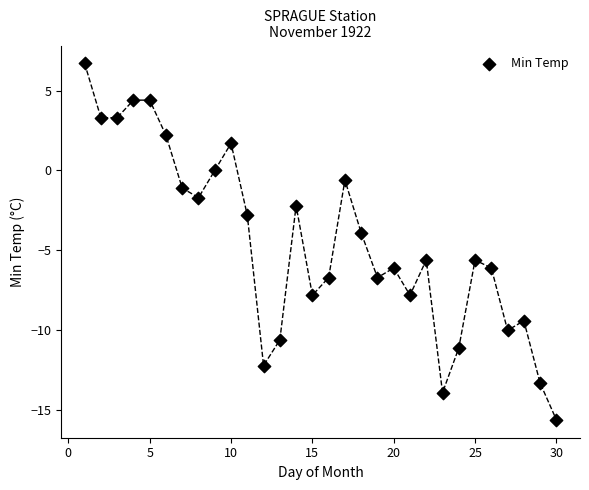

What is the range of X values (max minus min)?

29.0